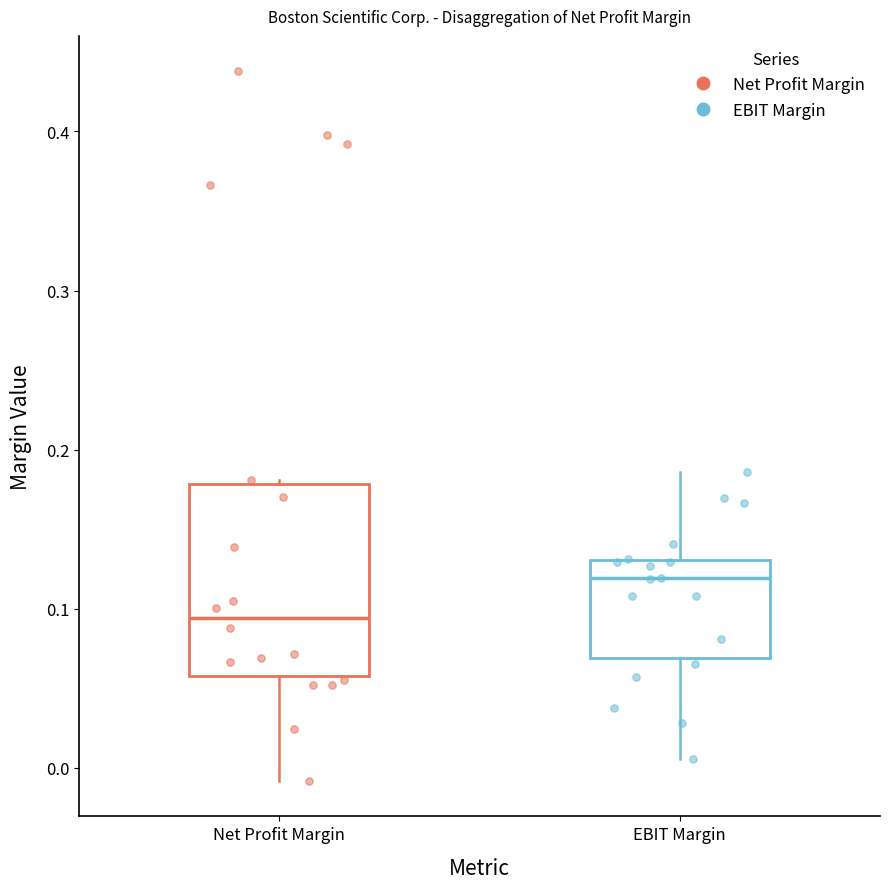

Comparing the boxes themselves (not the whiskers), which one is the tallest?

Net Profit Margin